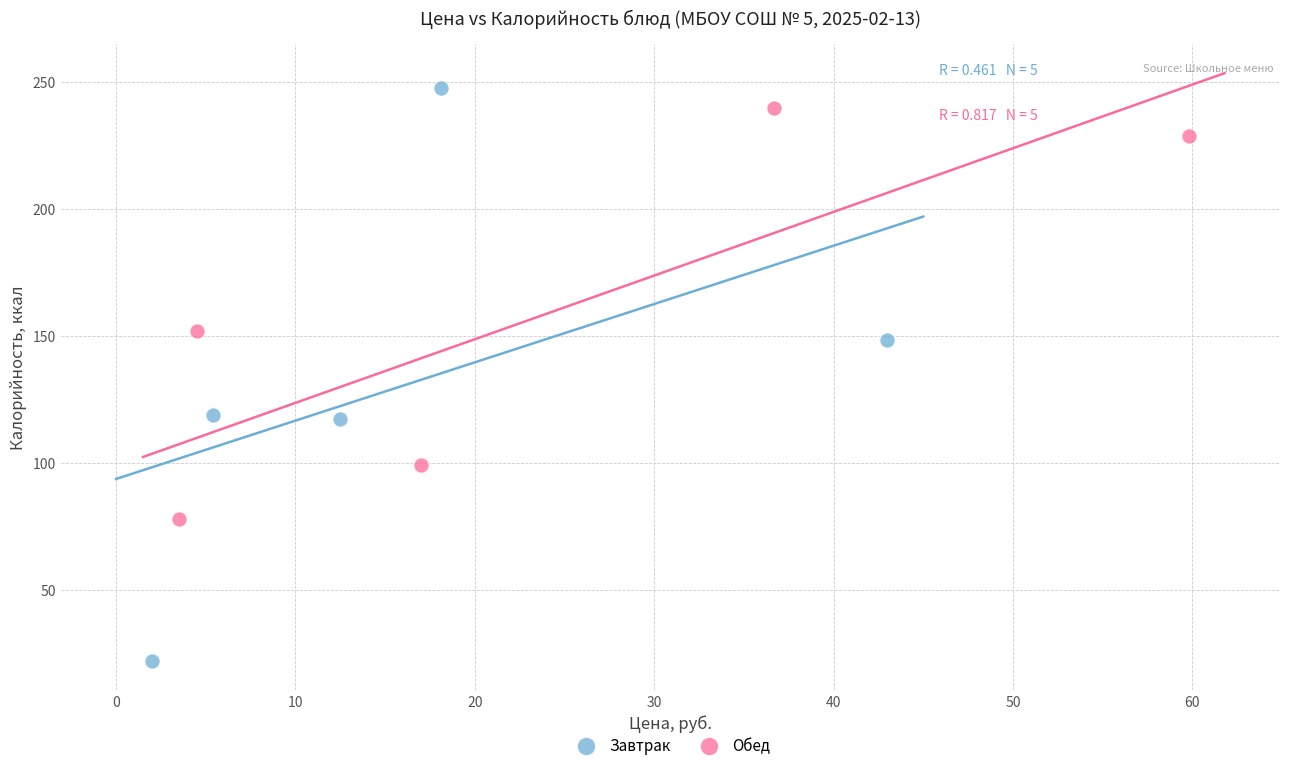

Which series has the widest spread of Y values?

Завтрак